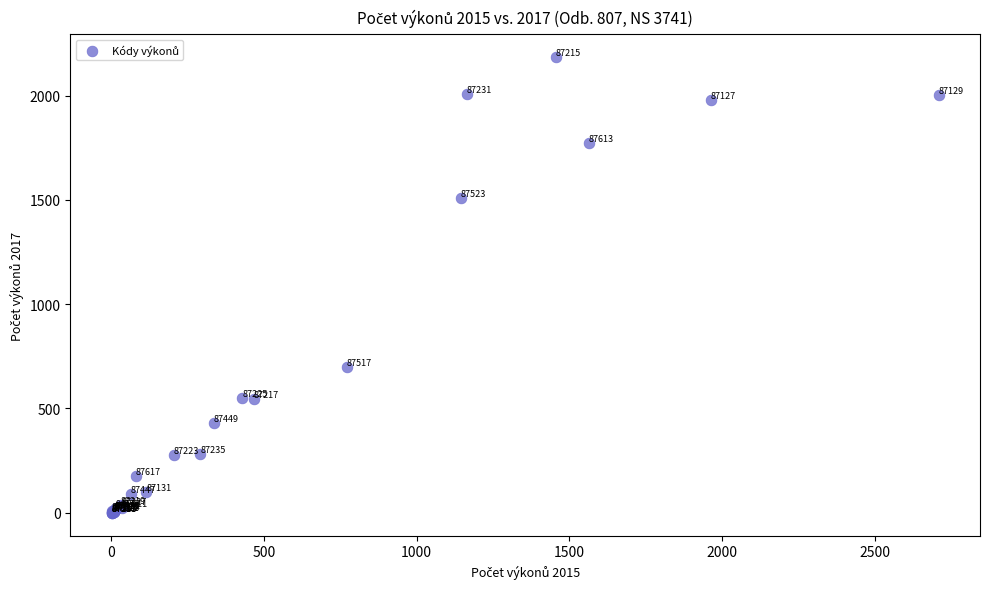

What Y value in the scatter plot is closest to 1092?

697